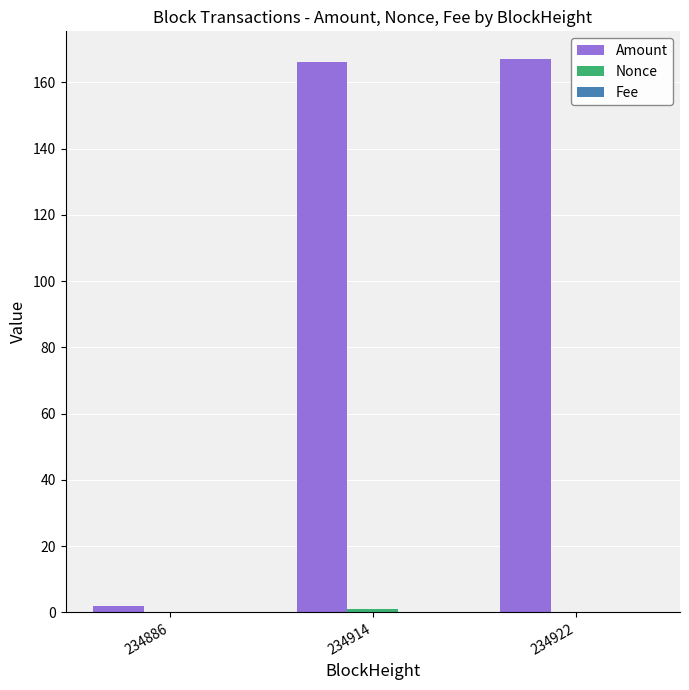

What is the spread (max minus min) of values at 234886?

2.0